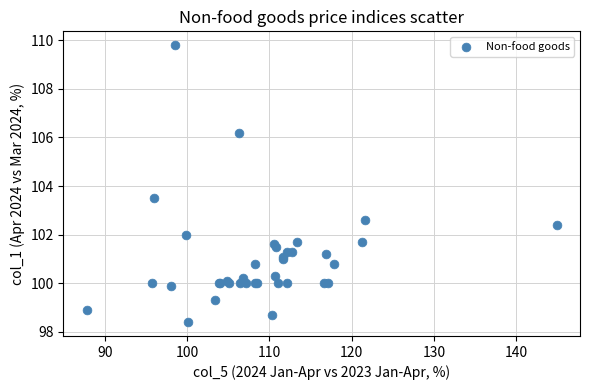

What Y value in the scatter plot is closest to 104?

103.5